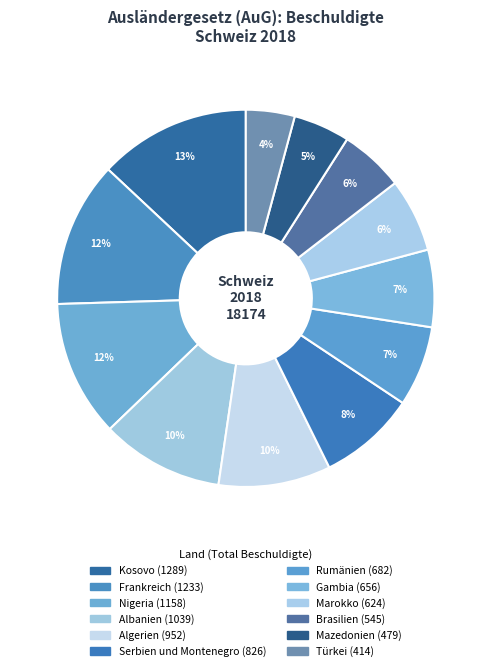

How many slices are in this pie chart?

12